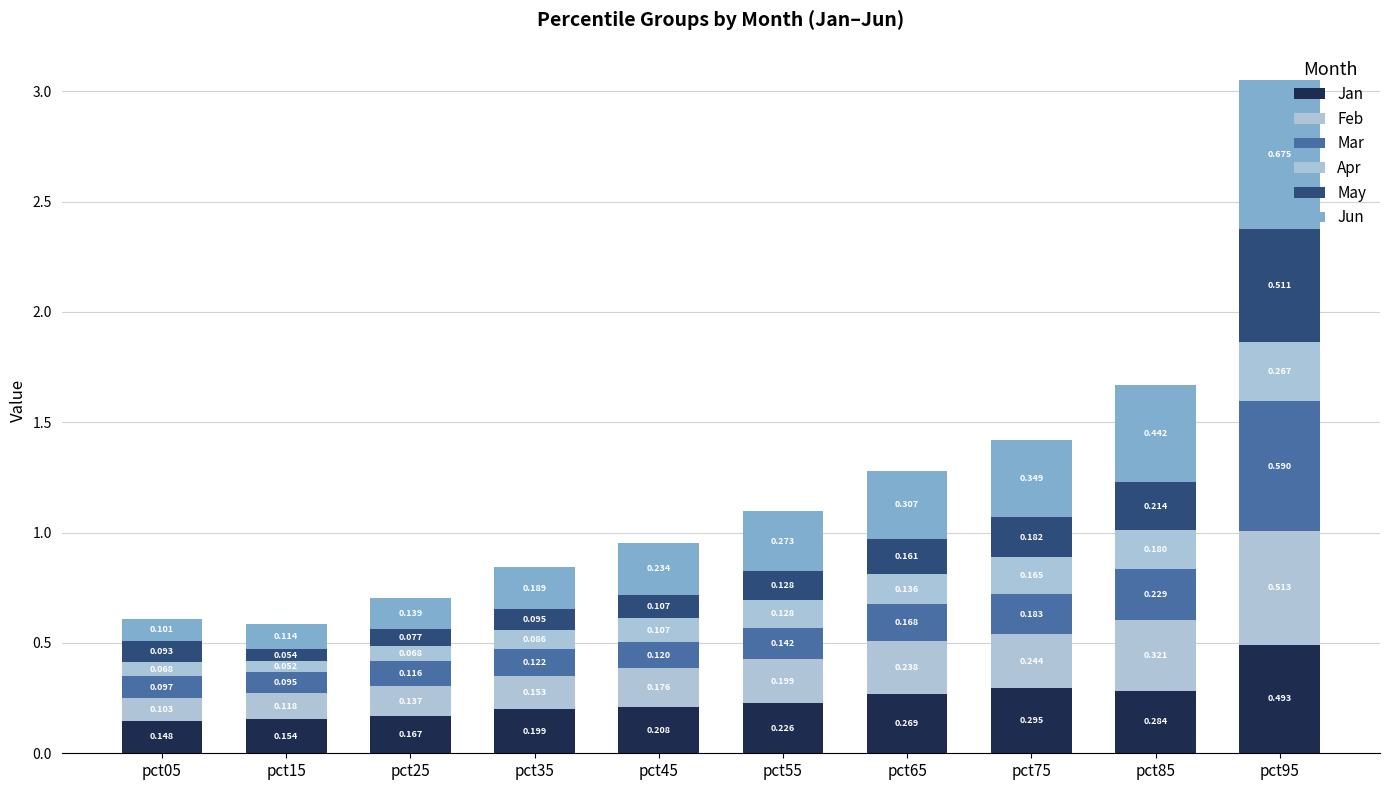

What is the average value of the Apr series?

0.1